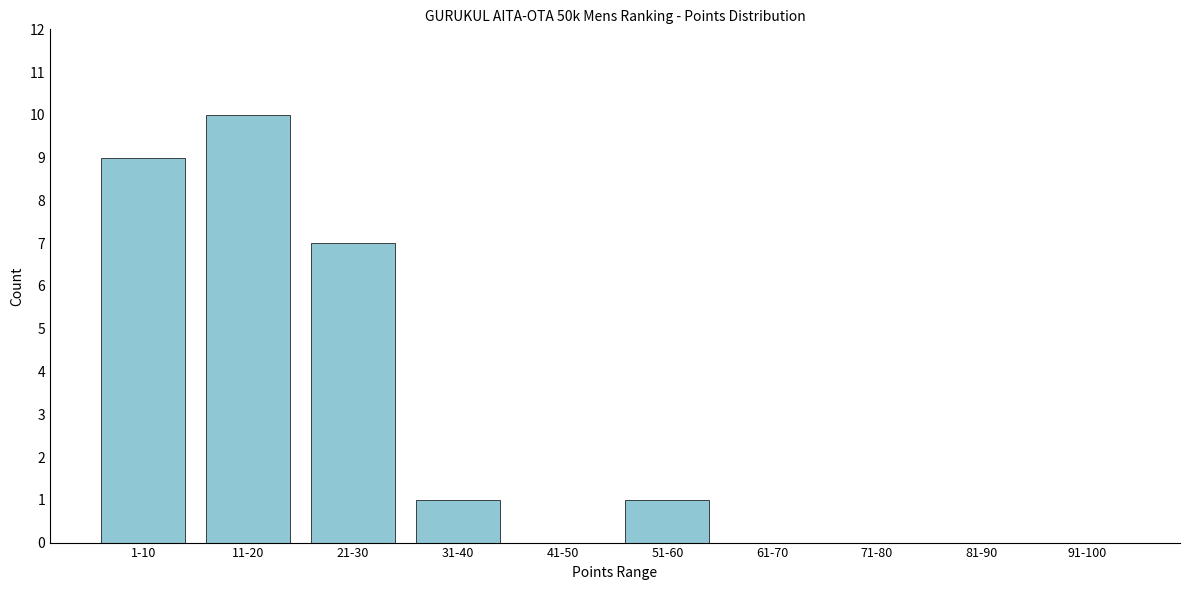

Reading left to right, transcribe all the data shown in this chart.

1-10=9	11-20=10	21-30=7	31-40=1	41-50=0	51-60=1	61-70=0	71-80=0	81-90=0	91-100=0